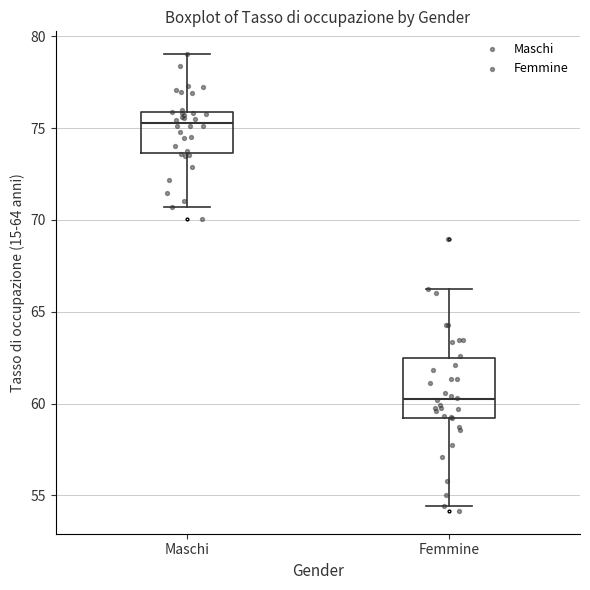

Which box is the tallest, from its lower edge to its upper edge?

Femmine